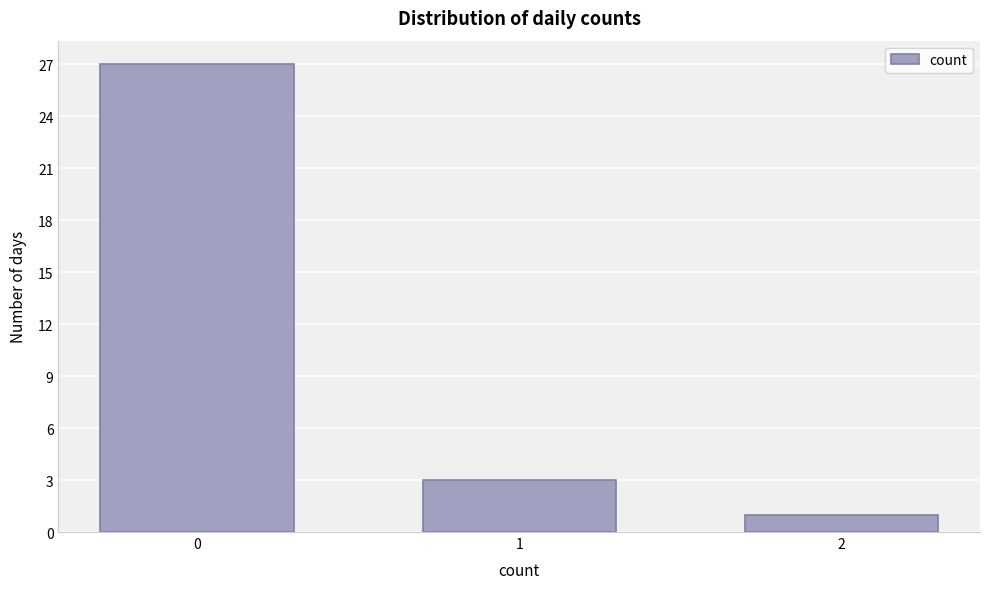

Reading left to right, list all the values displayed in this chart.

27	3	1